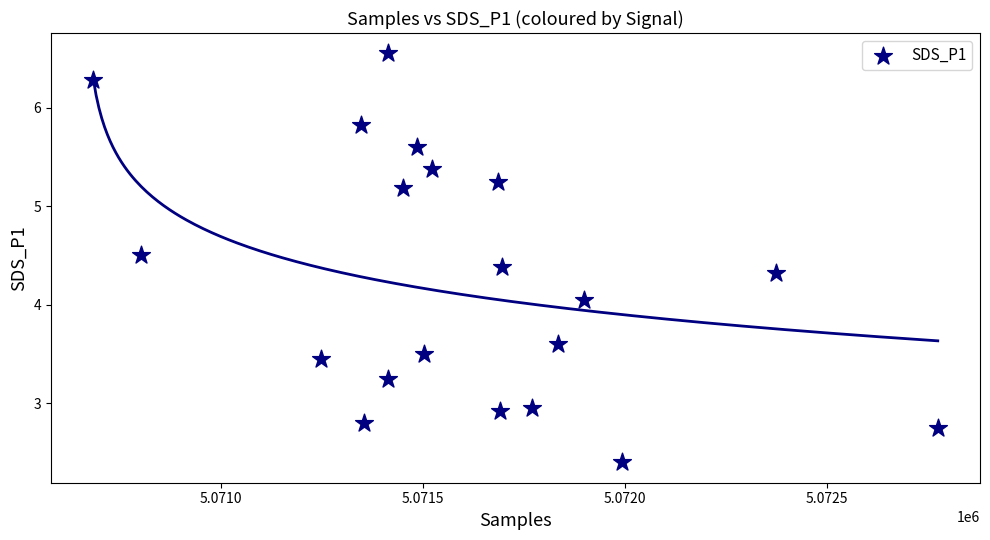

What is the range of X values (max minus min)?

2091.0